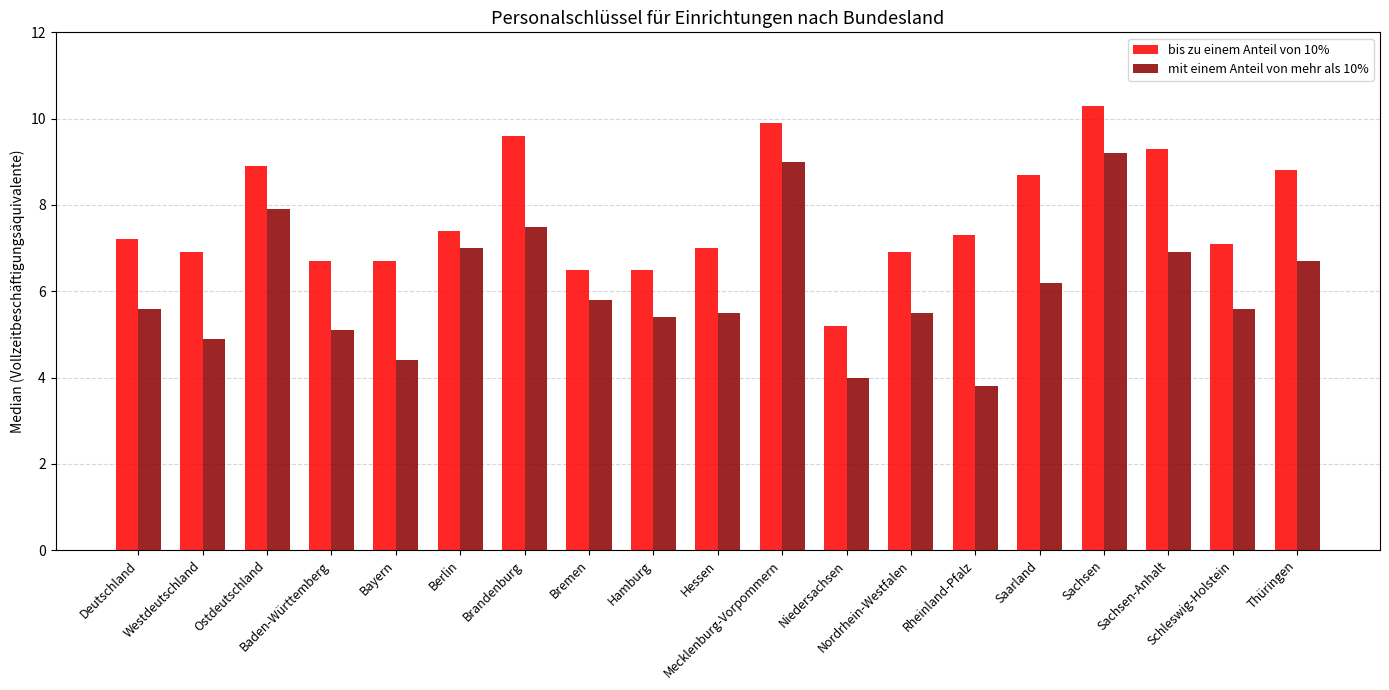

Reading left to right, extract all data points from this chart.

bis zu einem Anteil von 10%: 7.2	6.9	8.9	6.7	6.7	7.4	9.6	6.5	6.5	7.0	9.9	5.2	6.9	7.3	8.7	10.3	9.3	7.1	8.8
mit einem Anteil von mehr als 10%: 5.6	4.9	7.9	5.1	4.4	7.0	7.5	5.8	5.4	5.5	9.0	4.0	5.5	3.8	6.2	9.2	6.9	5.6	6.7